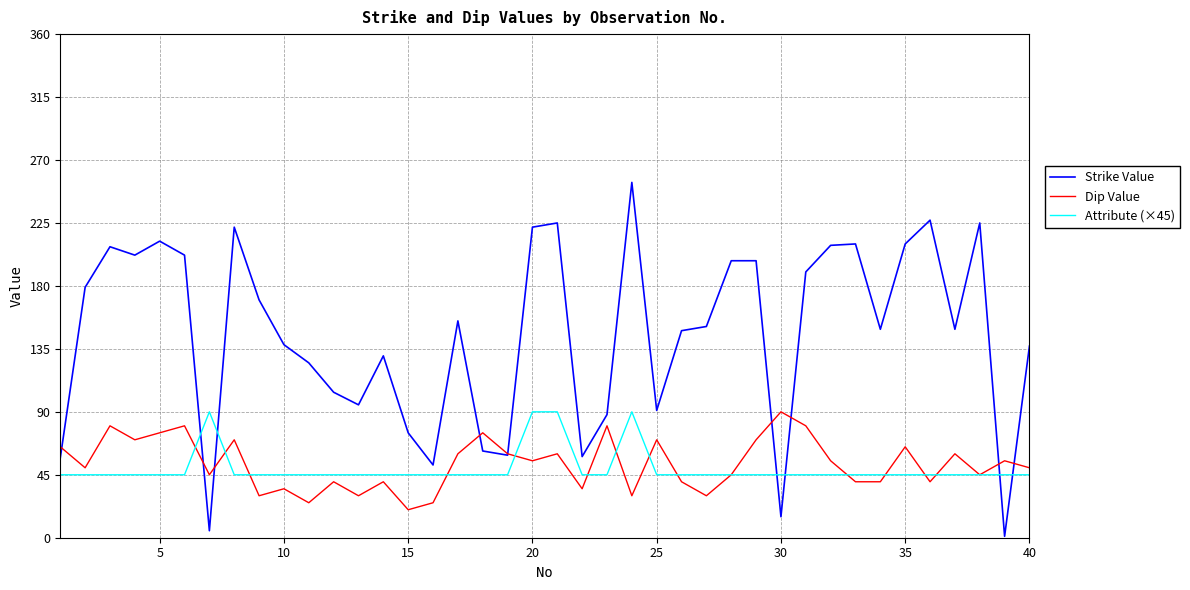

What is the maximum value shown in the chart?

254